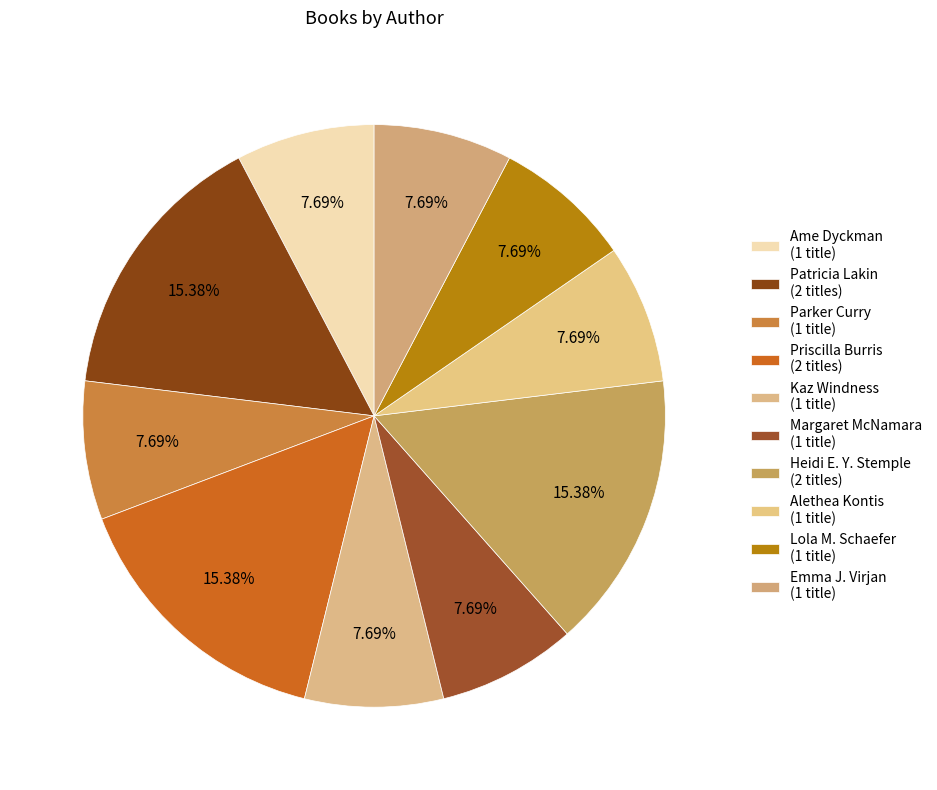

How many slices are in this pie chart?

10